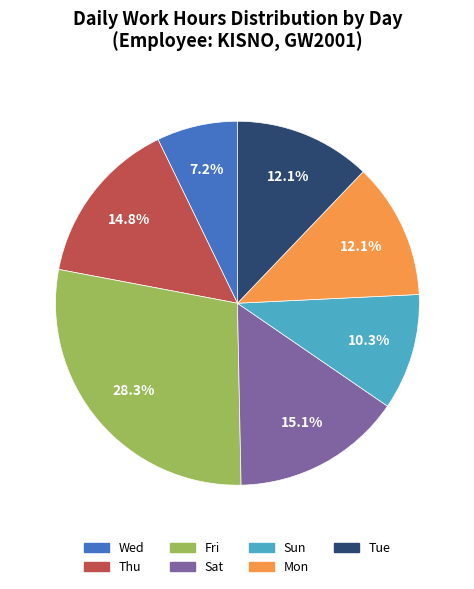

The Fri slice represents 5% of the pie. True or false?

False